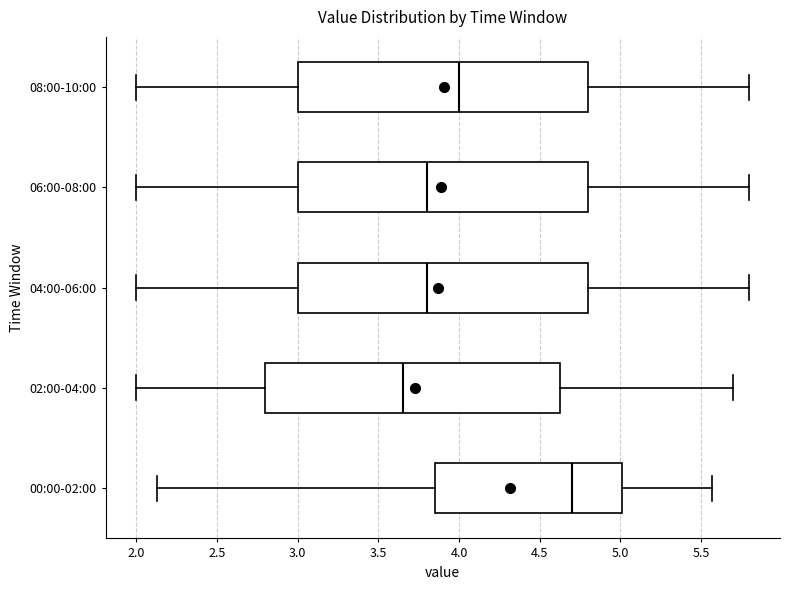

Where is the right edge of the box for 00:00-02:00 on the x-axis? The values are not printed on the chart, so give them approximately, as read against the axis.

5.00